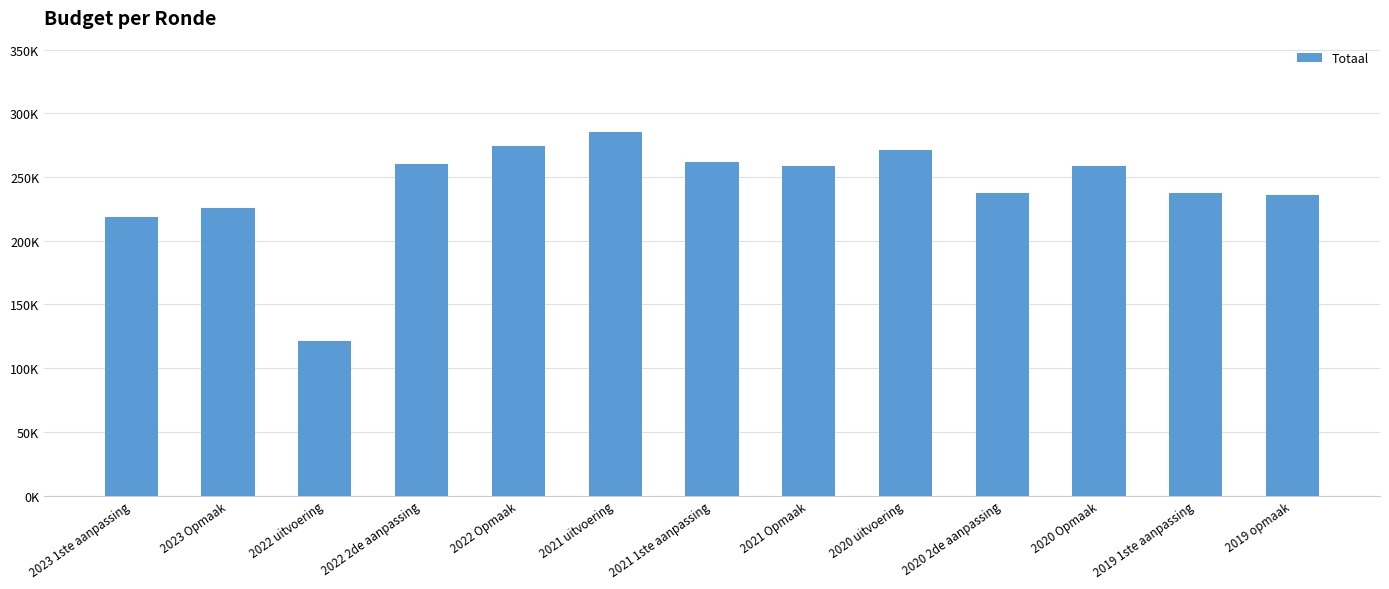

The value at 2020 Opmaak is 258915. True or false?

True